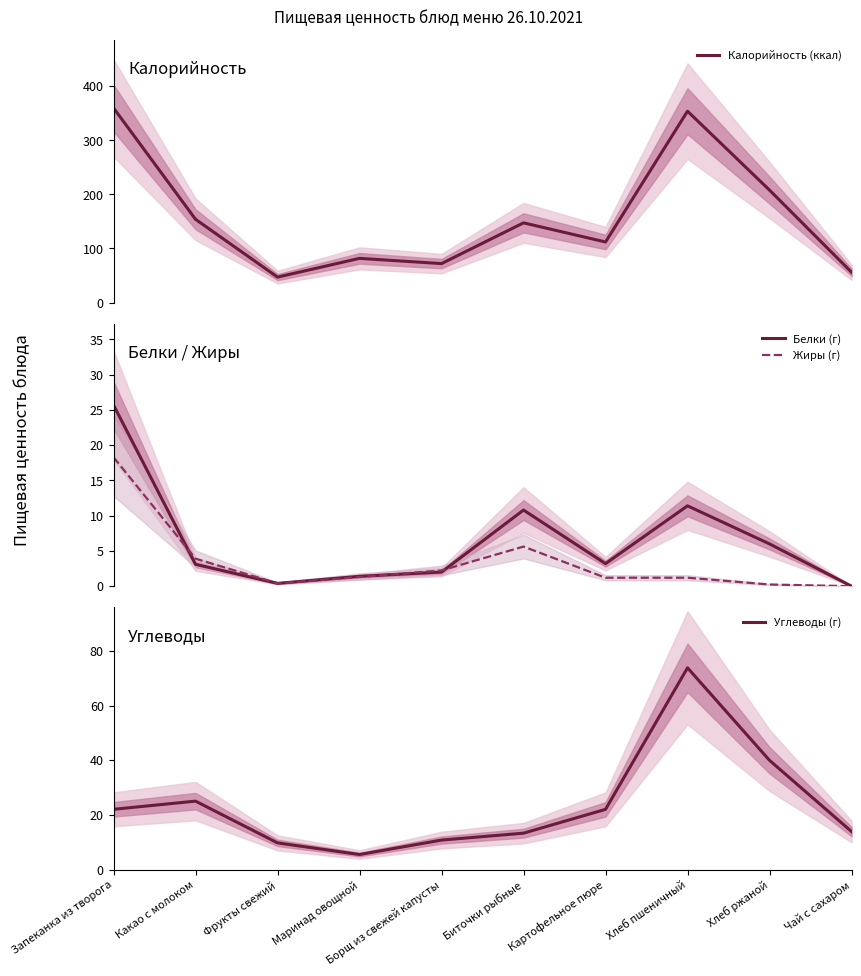

Is it true that Белки (г) equals 1.4 at Маринад овощной?

True